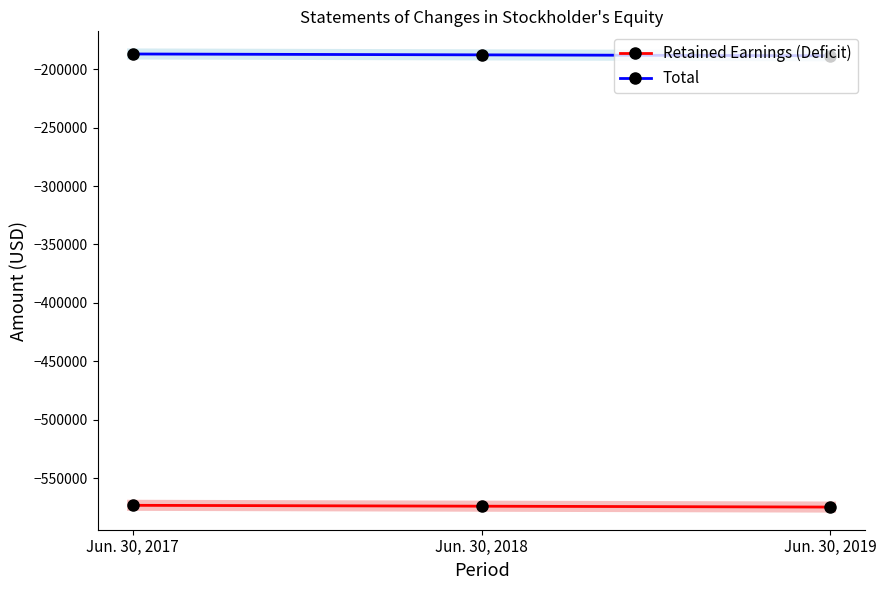

What is the value of the Retained Earnings (Deficit) point at the 2nd from the left?

-574081